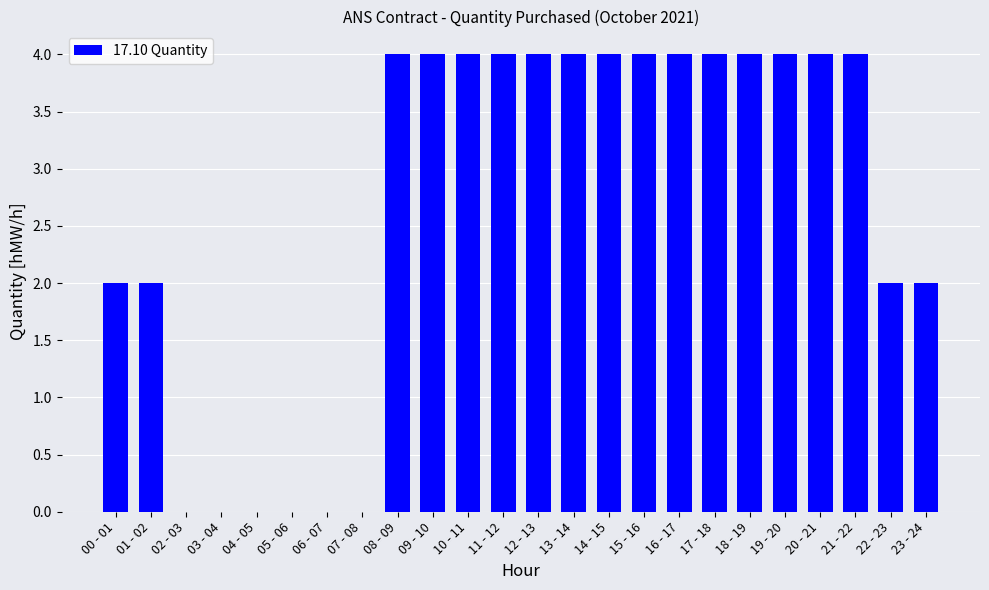

Read the value at 01 - 02.

2